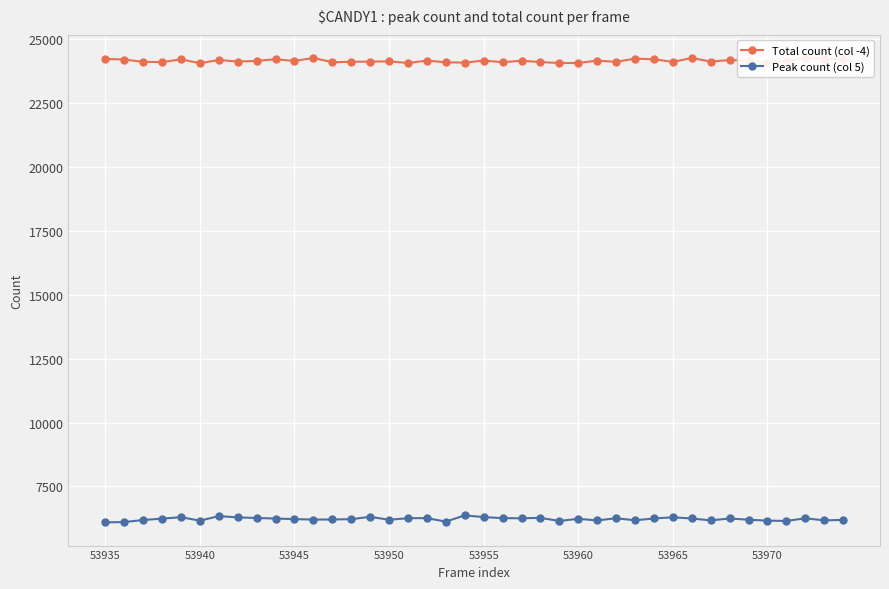

True or false: Total count (col -4) and Peak count (col 5) intersect in this chart.

False